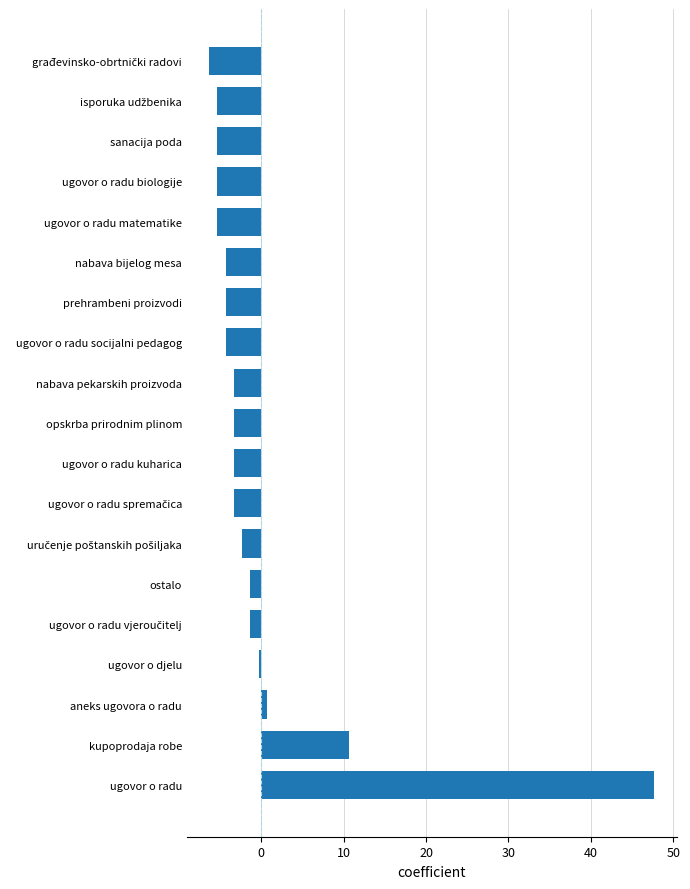

What is the difference between the maximum and minimum values?

54.0